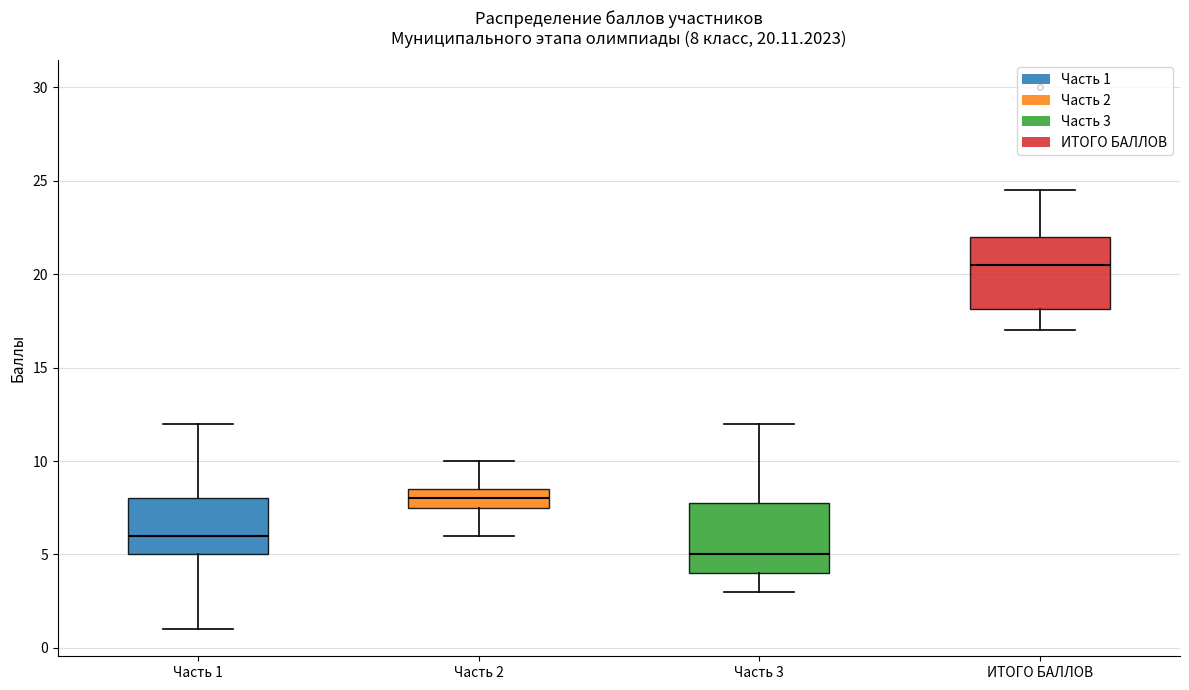

Which box's median line is the highest?

ИТОГО БАЛЛОВ